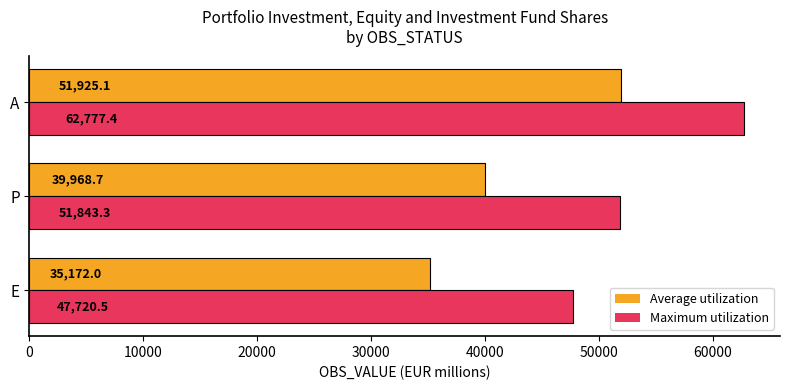

At which category is the sum across all series the highest?

A